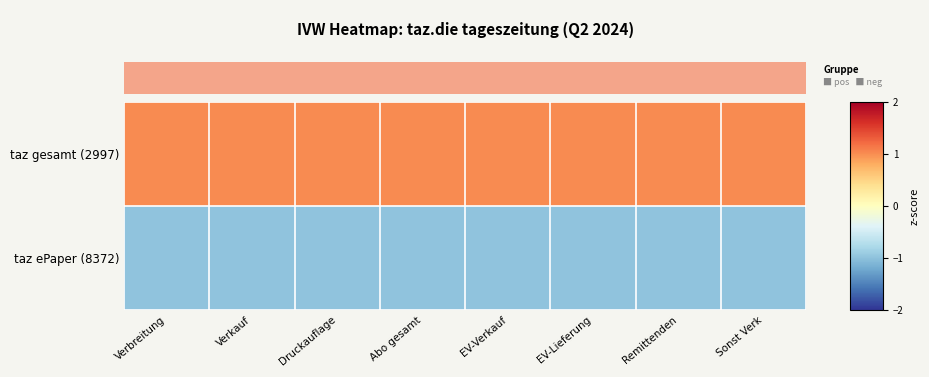

Which series has the largest total across all categories?

taz gesamt (2997)